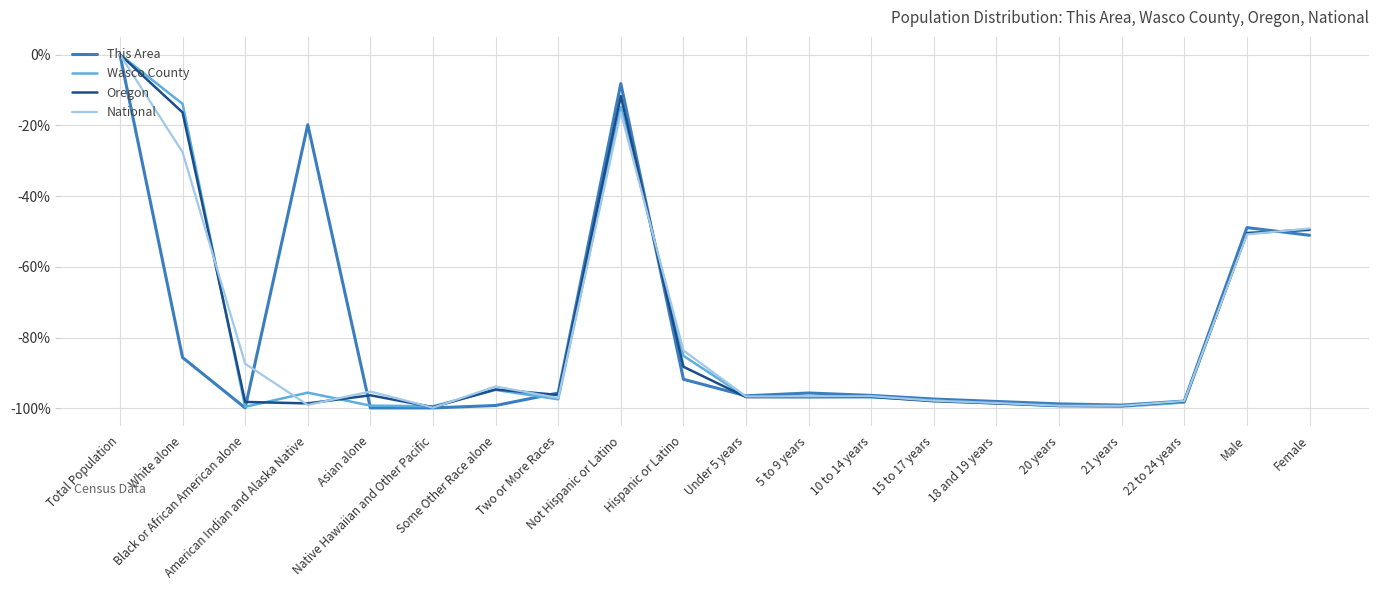

What are all the series names shown in the legend?

This Area, Wasco County, Oregon, National